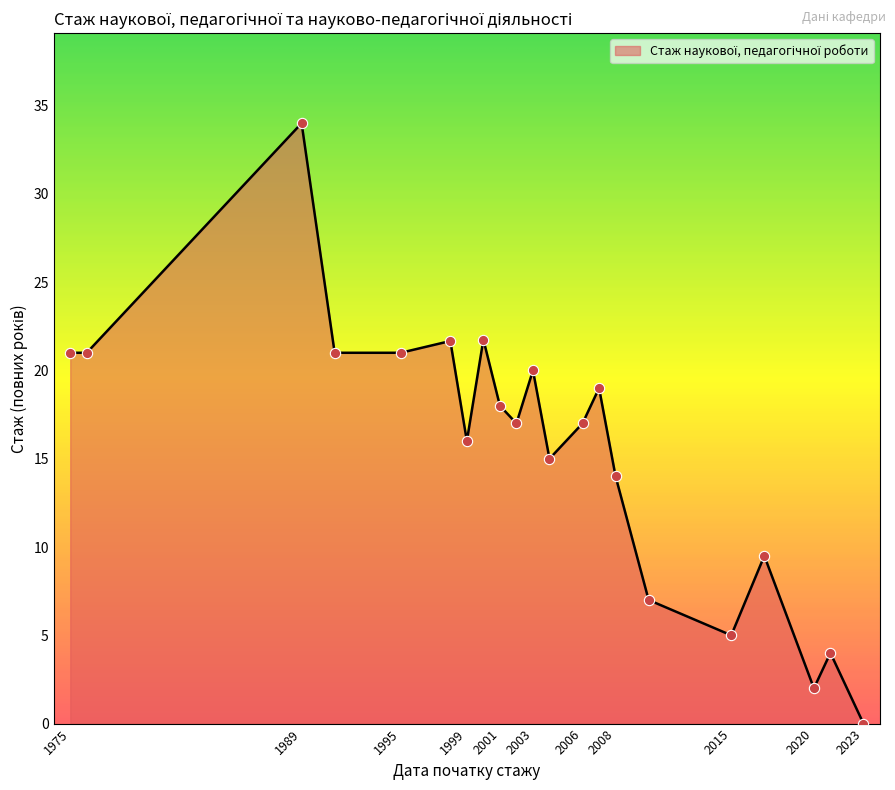

What is the greatest value displayed?

34.0